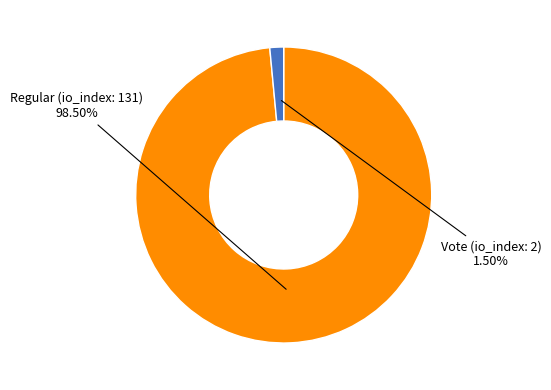

Which has a higher value, Regular (io_index: 131) or Vote (io_index: 2)?

Regular (io_index: 131)